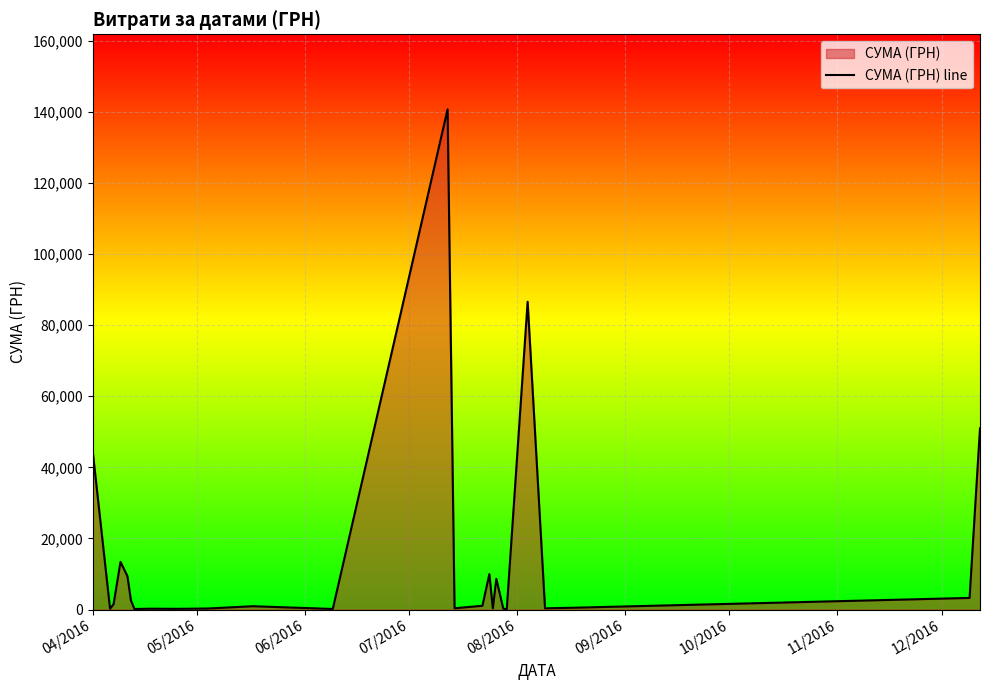

What is the value of the 25th point from the left?

50972.0